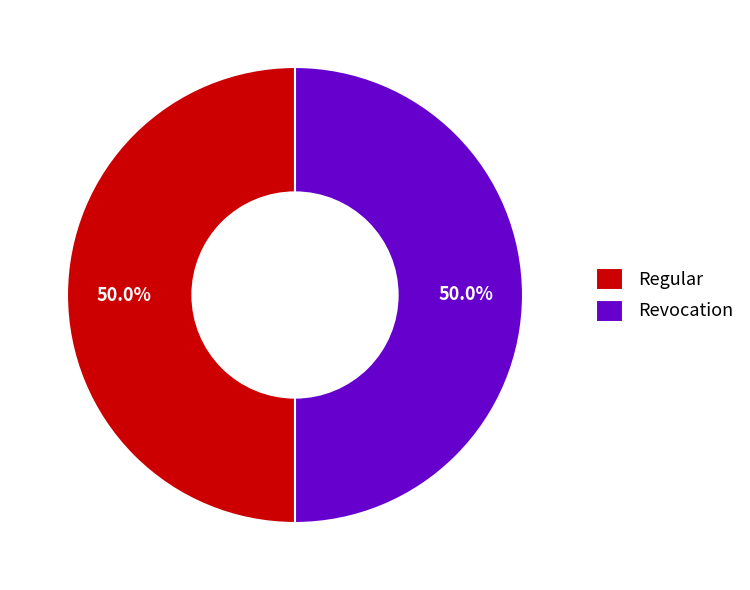

To the nearest percent, what is the average slice percentage?

50%